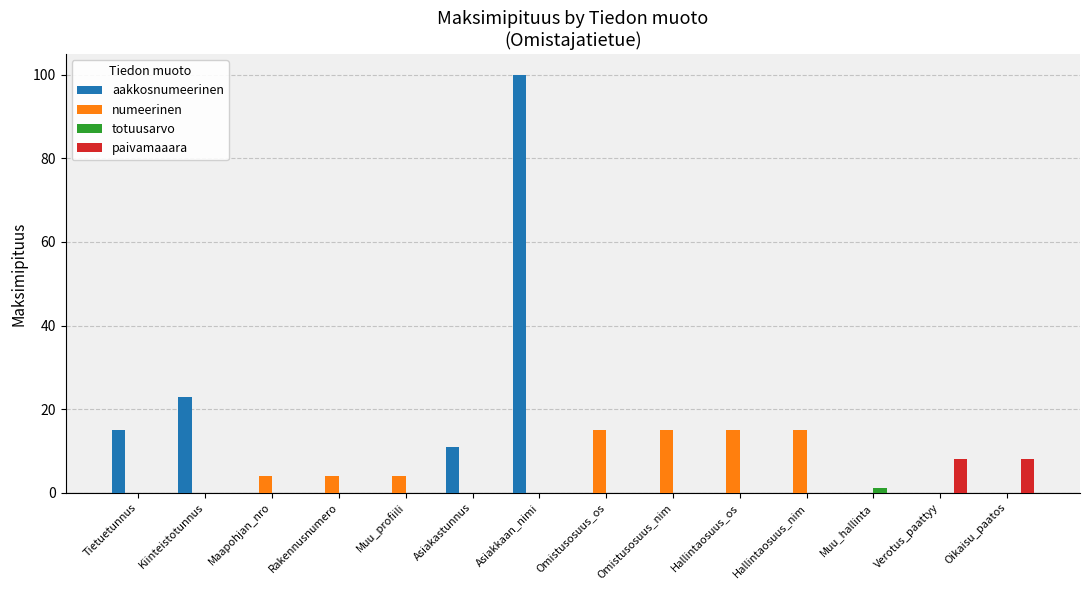

At which category is the sum across all series the highest?

Asiakkaan_nimi